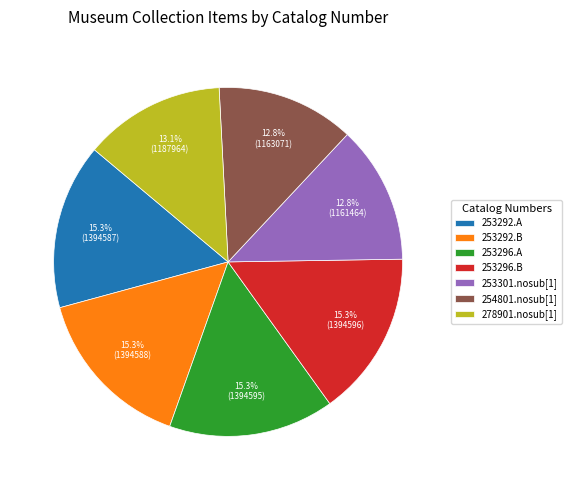

What is the ratio of the value at 278901.nosub[1] to the value at 254801.nosub[1]?

1.0